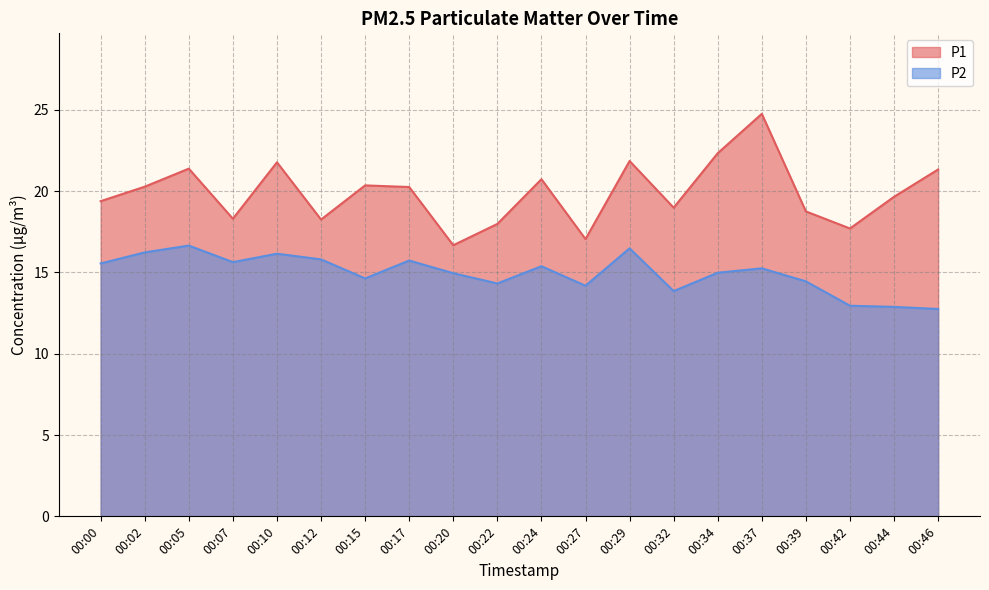

True or false: P2 and P1 intersect in this chart.

False